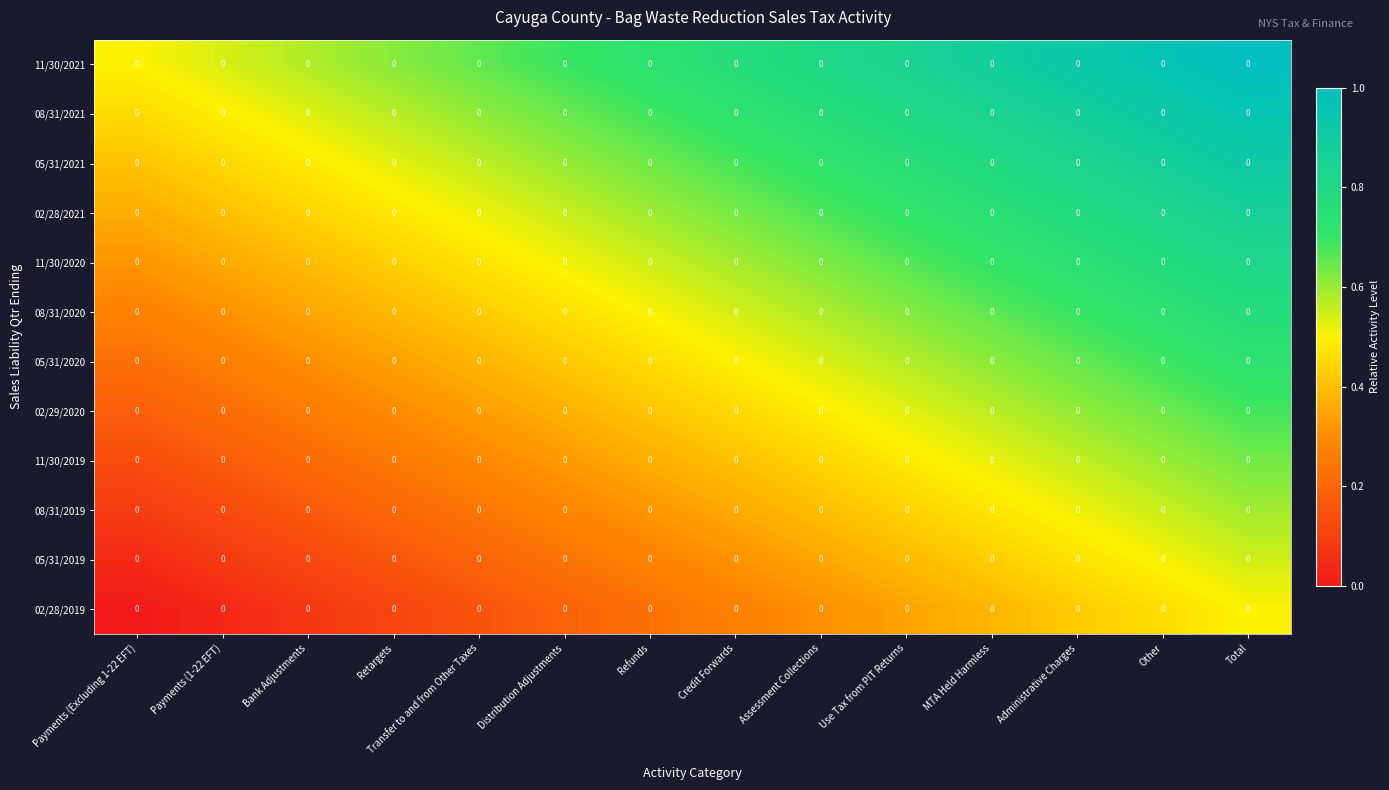

Which series has the largest range (max minus min)?

11/30/2021